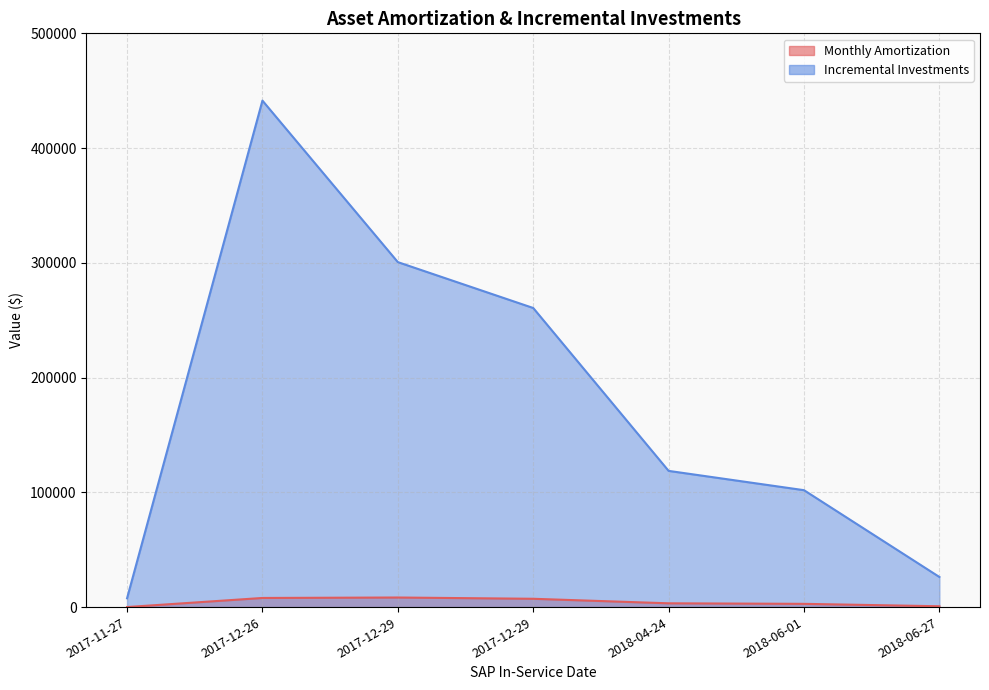

At which category does Monthly Amortization reach its first local peak?

2017-12-26